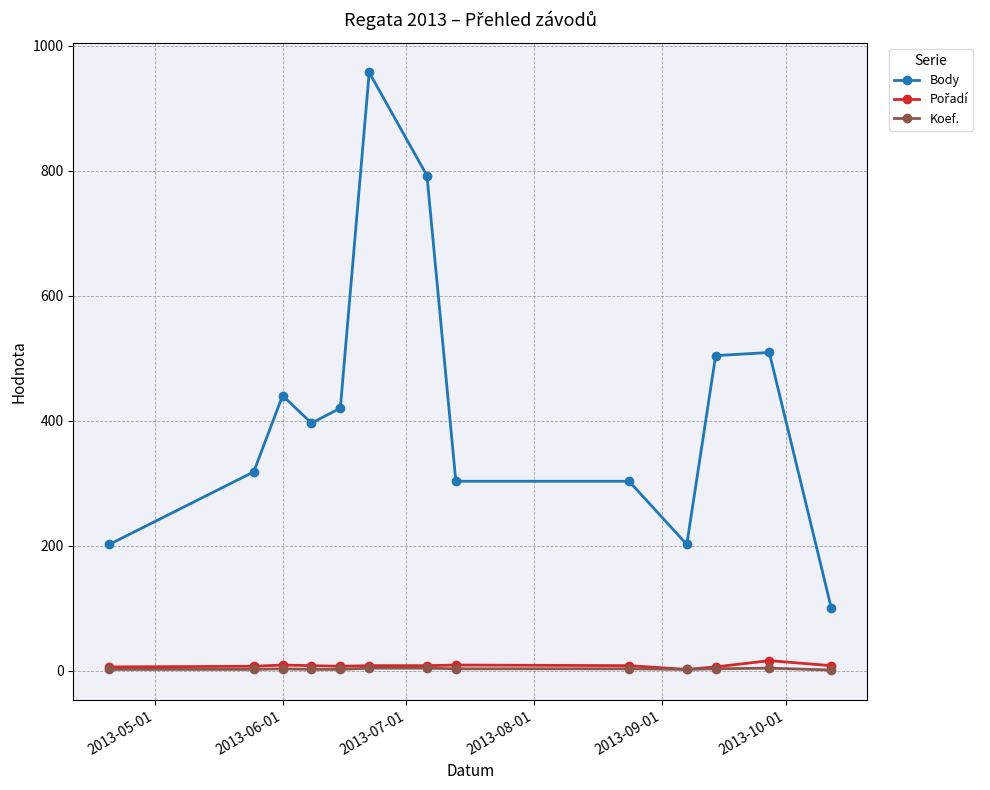

How many lines are shown in the chart?

3